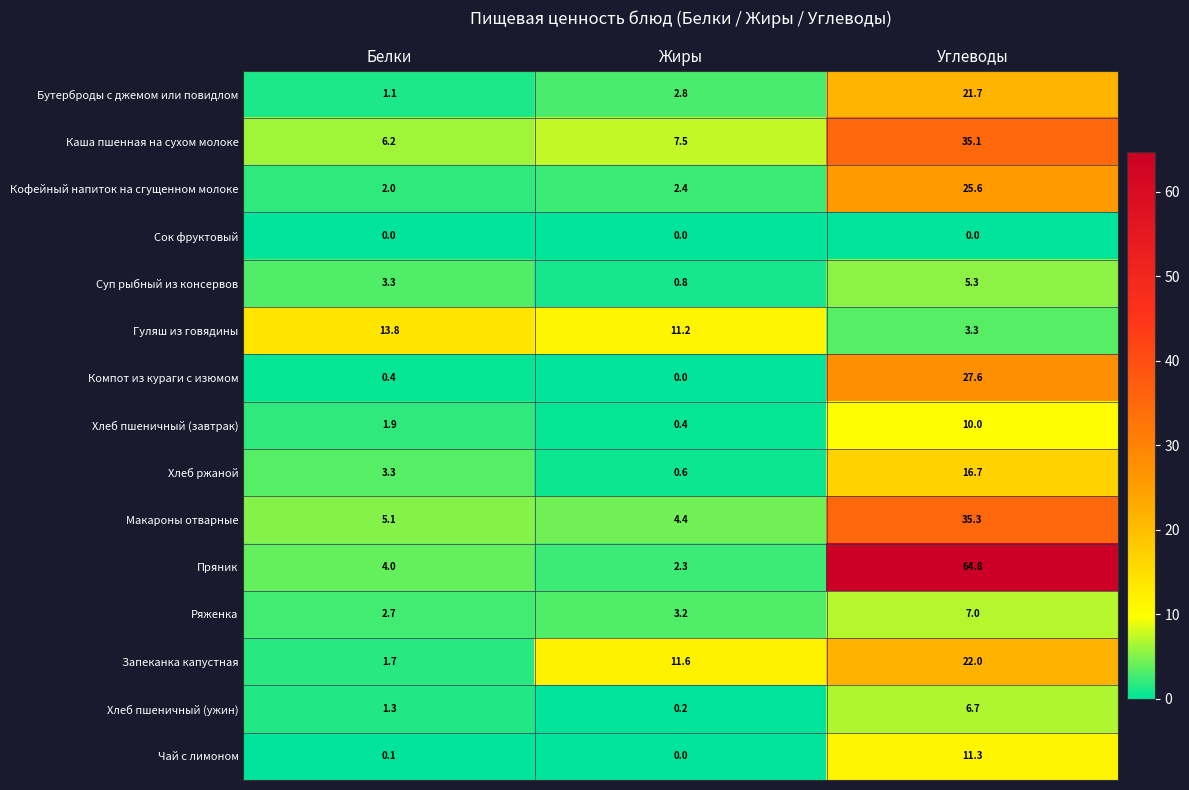

What is the sum of the Каша пшенная на сухом молоке values at Жиры and Белки?

13.7